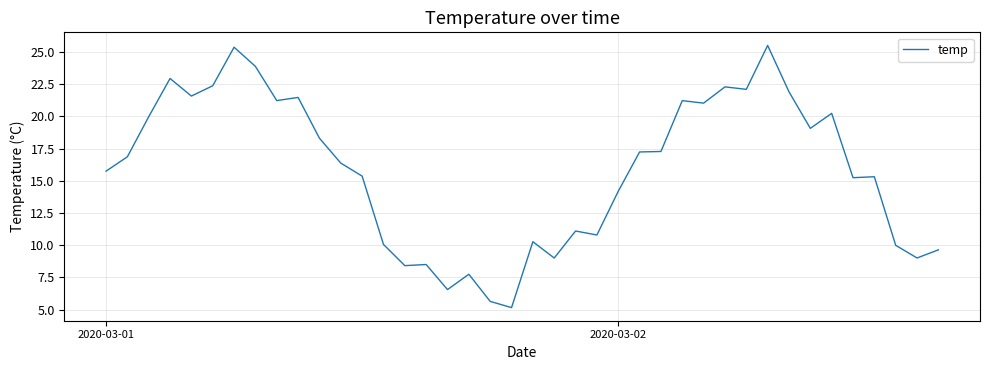

What is the difference between the maximum and minimum values?

20.4